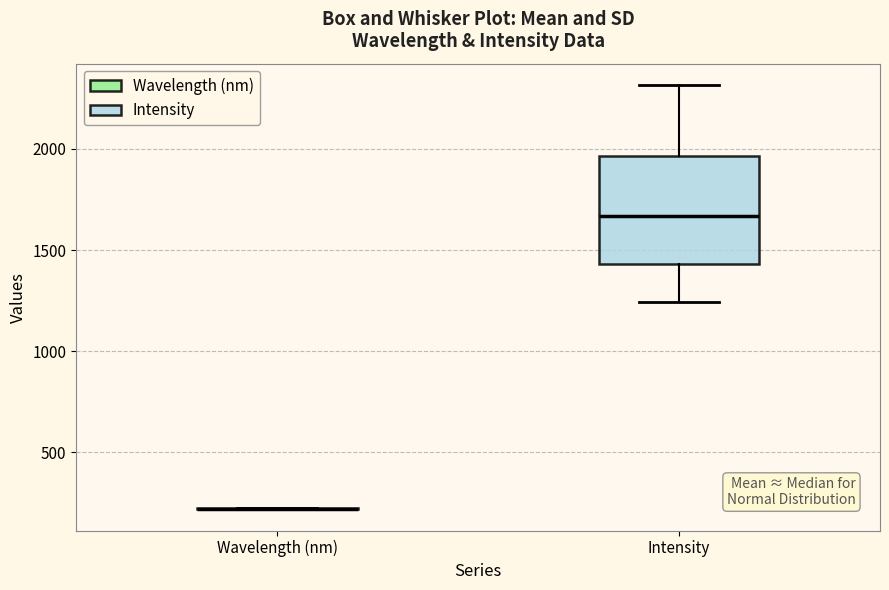

Reading left to right, transcribe this box plot: for each box, give where its median line is, the range the box spans, and where its two whiskers end, as read against the y-axis. The values are not printed on the chart, so give them approximately, as read against the axis.

Wavelength (nm): box collapsed to a line at 200, whiskers 200 to 200
Intensity: median 1650, box 1450 to 1950, whiskers 1250 to 2300